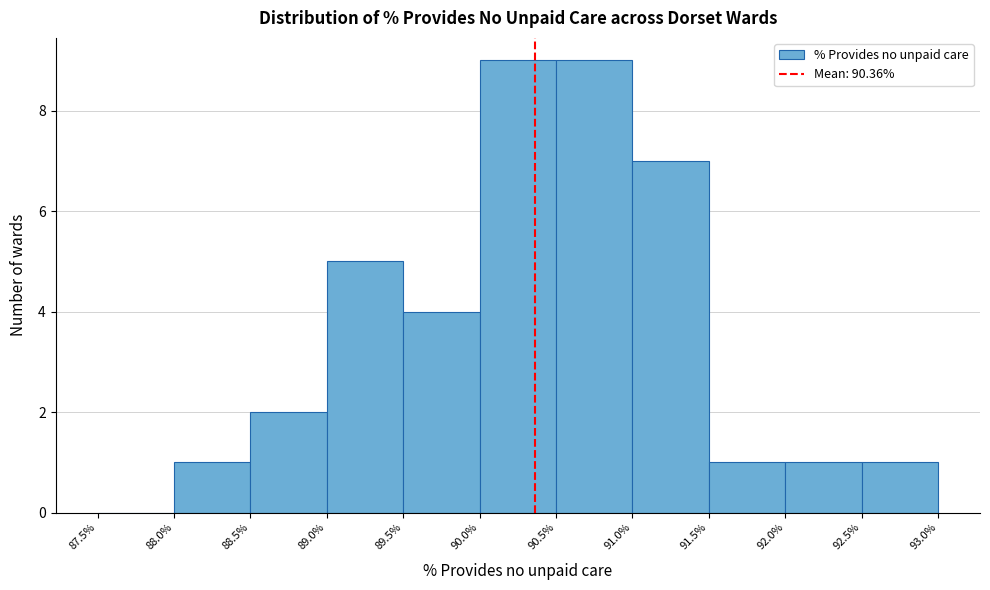

Reading left to right, transcribe this chart: for each bar, give the range it covers on the x-axis and its height. The values are not printed on the chart, so give them approximately, as read against the axis.

87.5% to 88.0%: 0
88.0% to 88.5%: 1
88.5% to 89.0%: 2
89.0% to 89.5%: 5
89.5% to 90.0%: 4
90.0% to 90.5%: 9
90.5% to 91.0%: 9
91.0% to 91.5%: 7
91.5% to 92.0%: 1
92.0% to 92.5%: 1
92.5% to 93.0%: 1